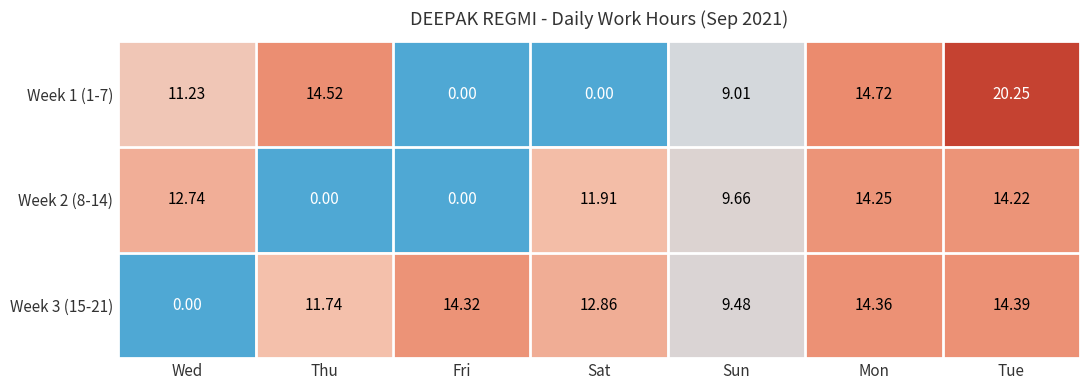

List the series in order of their overall mean, highest first.

Week 3 (15-21), Week 1 (1-7), Week 2 (8-14)